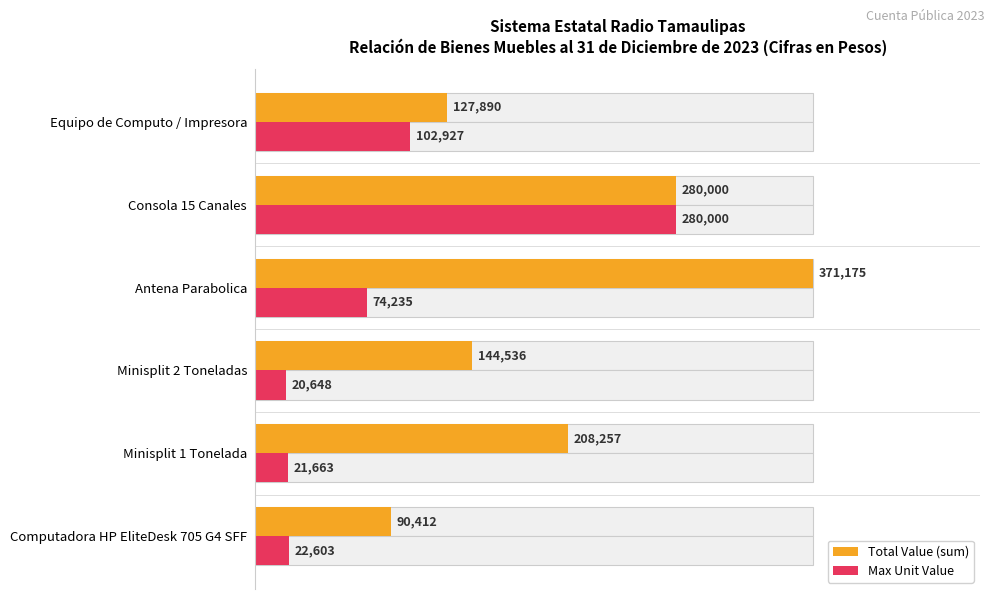

How many series are shown in this chart?

2